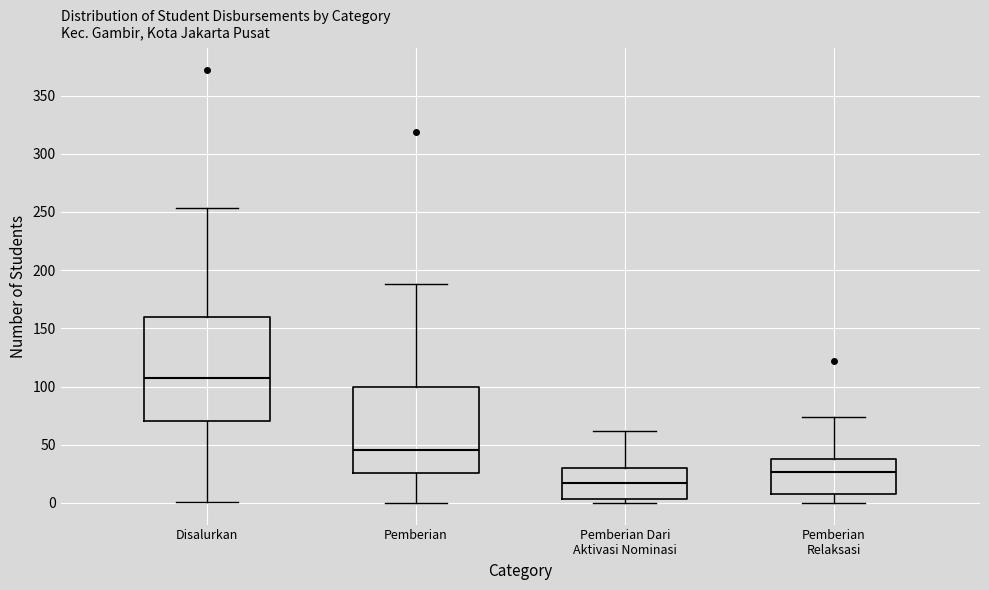

Reading left to right, read every box against the y-axis: the position of its median line, the range the box covers, and the ends of its whiskers. The values are not printed on the chart, so give them approximately, as read against the axis.

Disalurkan: median 110, box 70 to 160, whiskers 0 to 255
Pemberian: median 45, box 25 to 100, whiskers 0 to 190
Pemberian Dari Aktivasi Nominasi: median 20, box 5 to 30, whiskers 0 to 60
Pemberian Relaksasi: median 25, box 10 to 40, whiskers 0 to 75